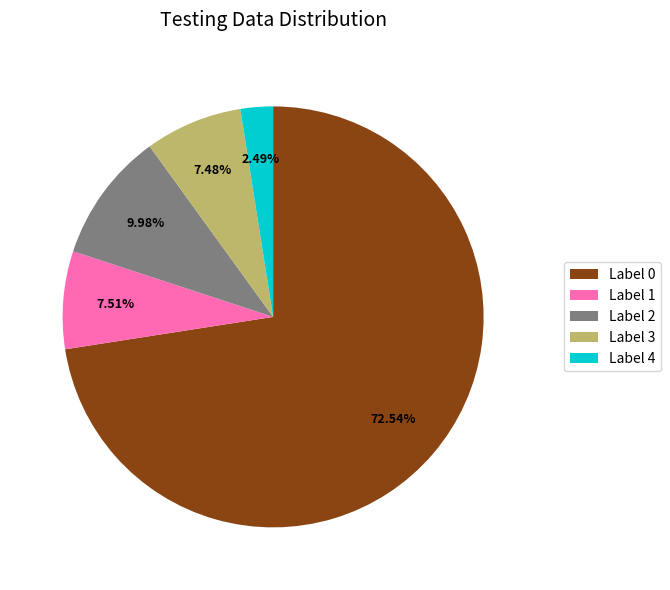

What is the majority slice?

Label 0